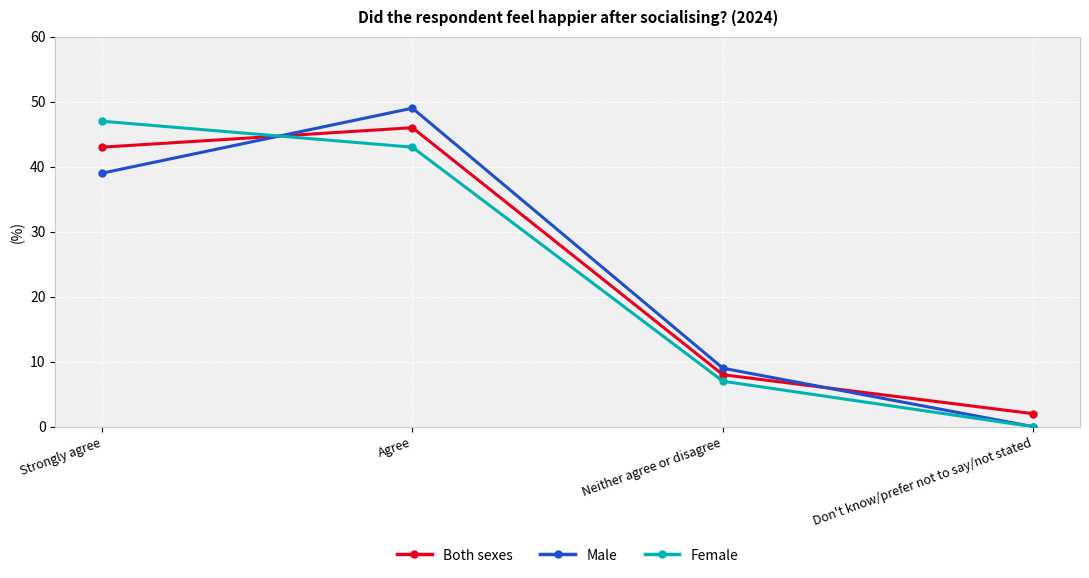

Between which two adjacent categories do Female and Male first intersect?

Strongly agree and Agree